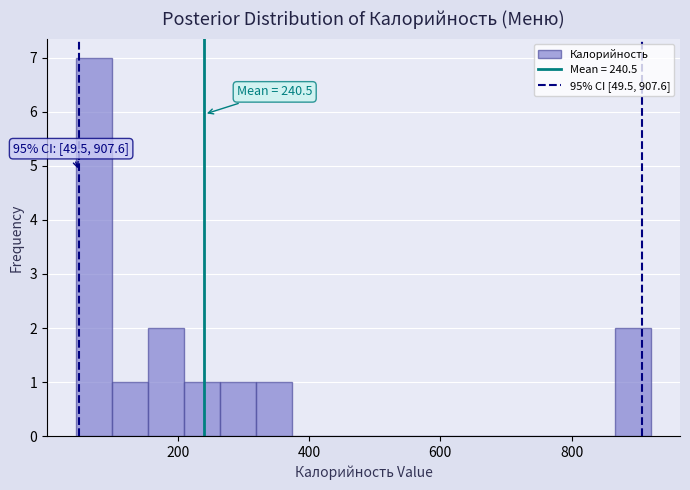

Around what value on the x-axis is the tallest bar? Give the approximate position of its centre, as read against the axis.

80